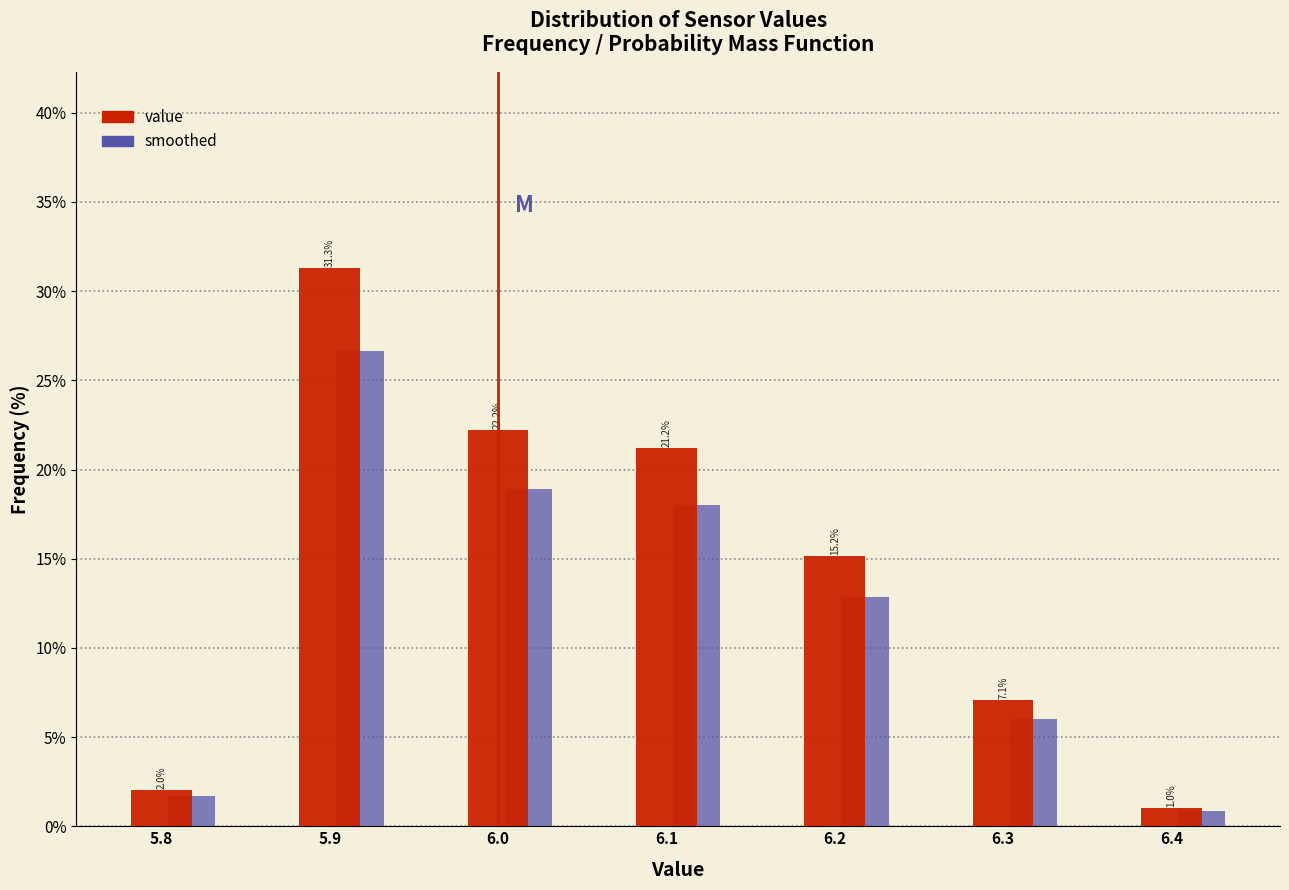

True or false: smoothed has a value of 6.0 at 6.3.

True